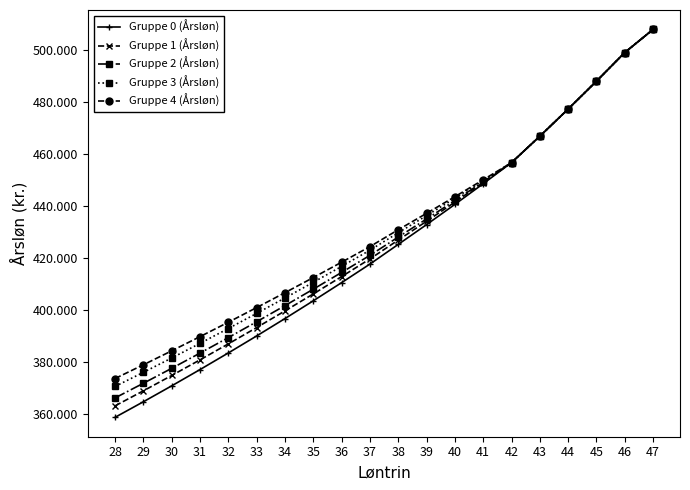

What is the difference between the maximum and minimum values in the Gruppe 1 (Årsløn) series?

144617